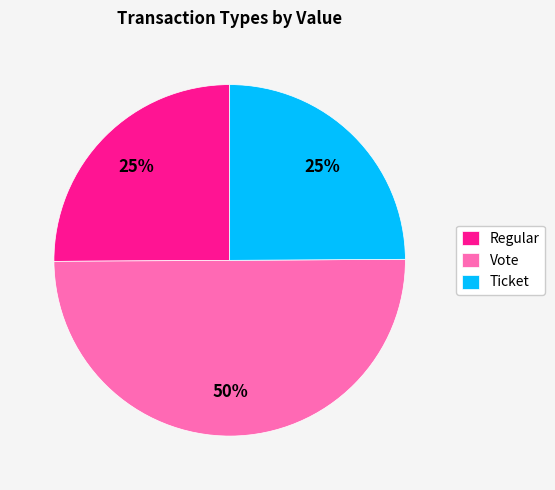

Approximately how many times larger is the value at Vote compared to Ticket?

2.0